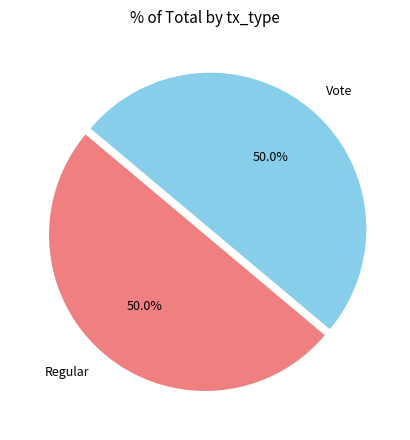

What percentage is NOT represented by Vote?

50.0%